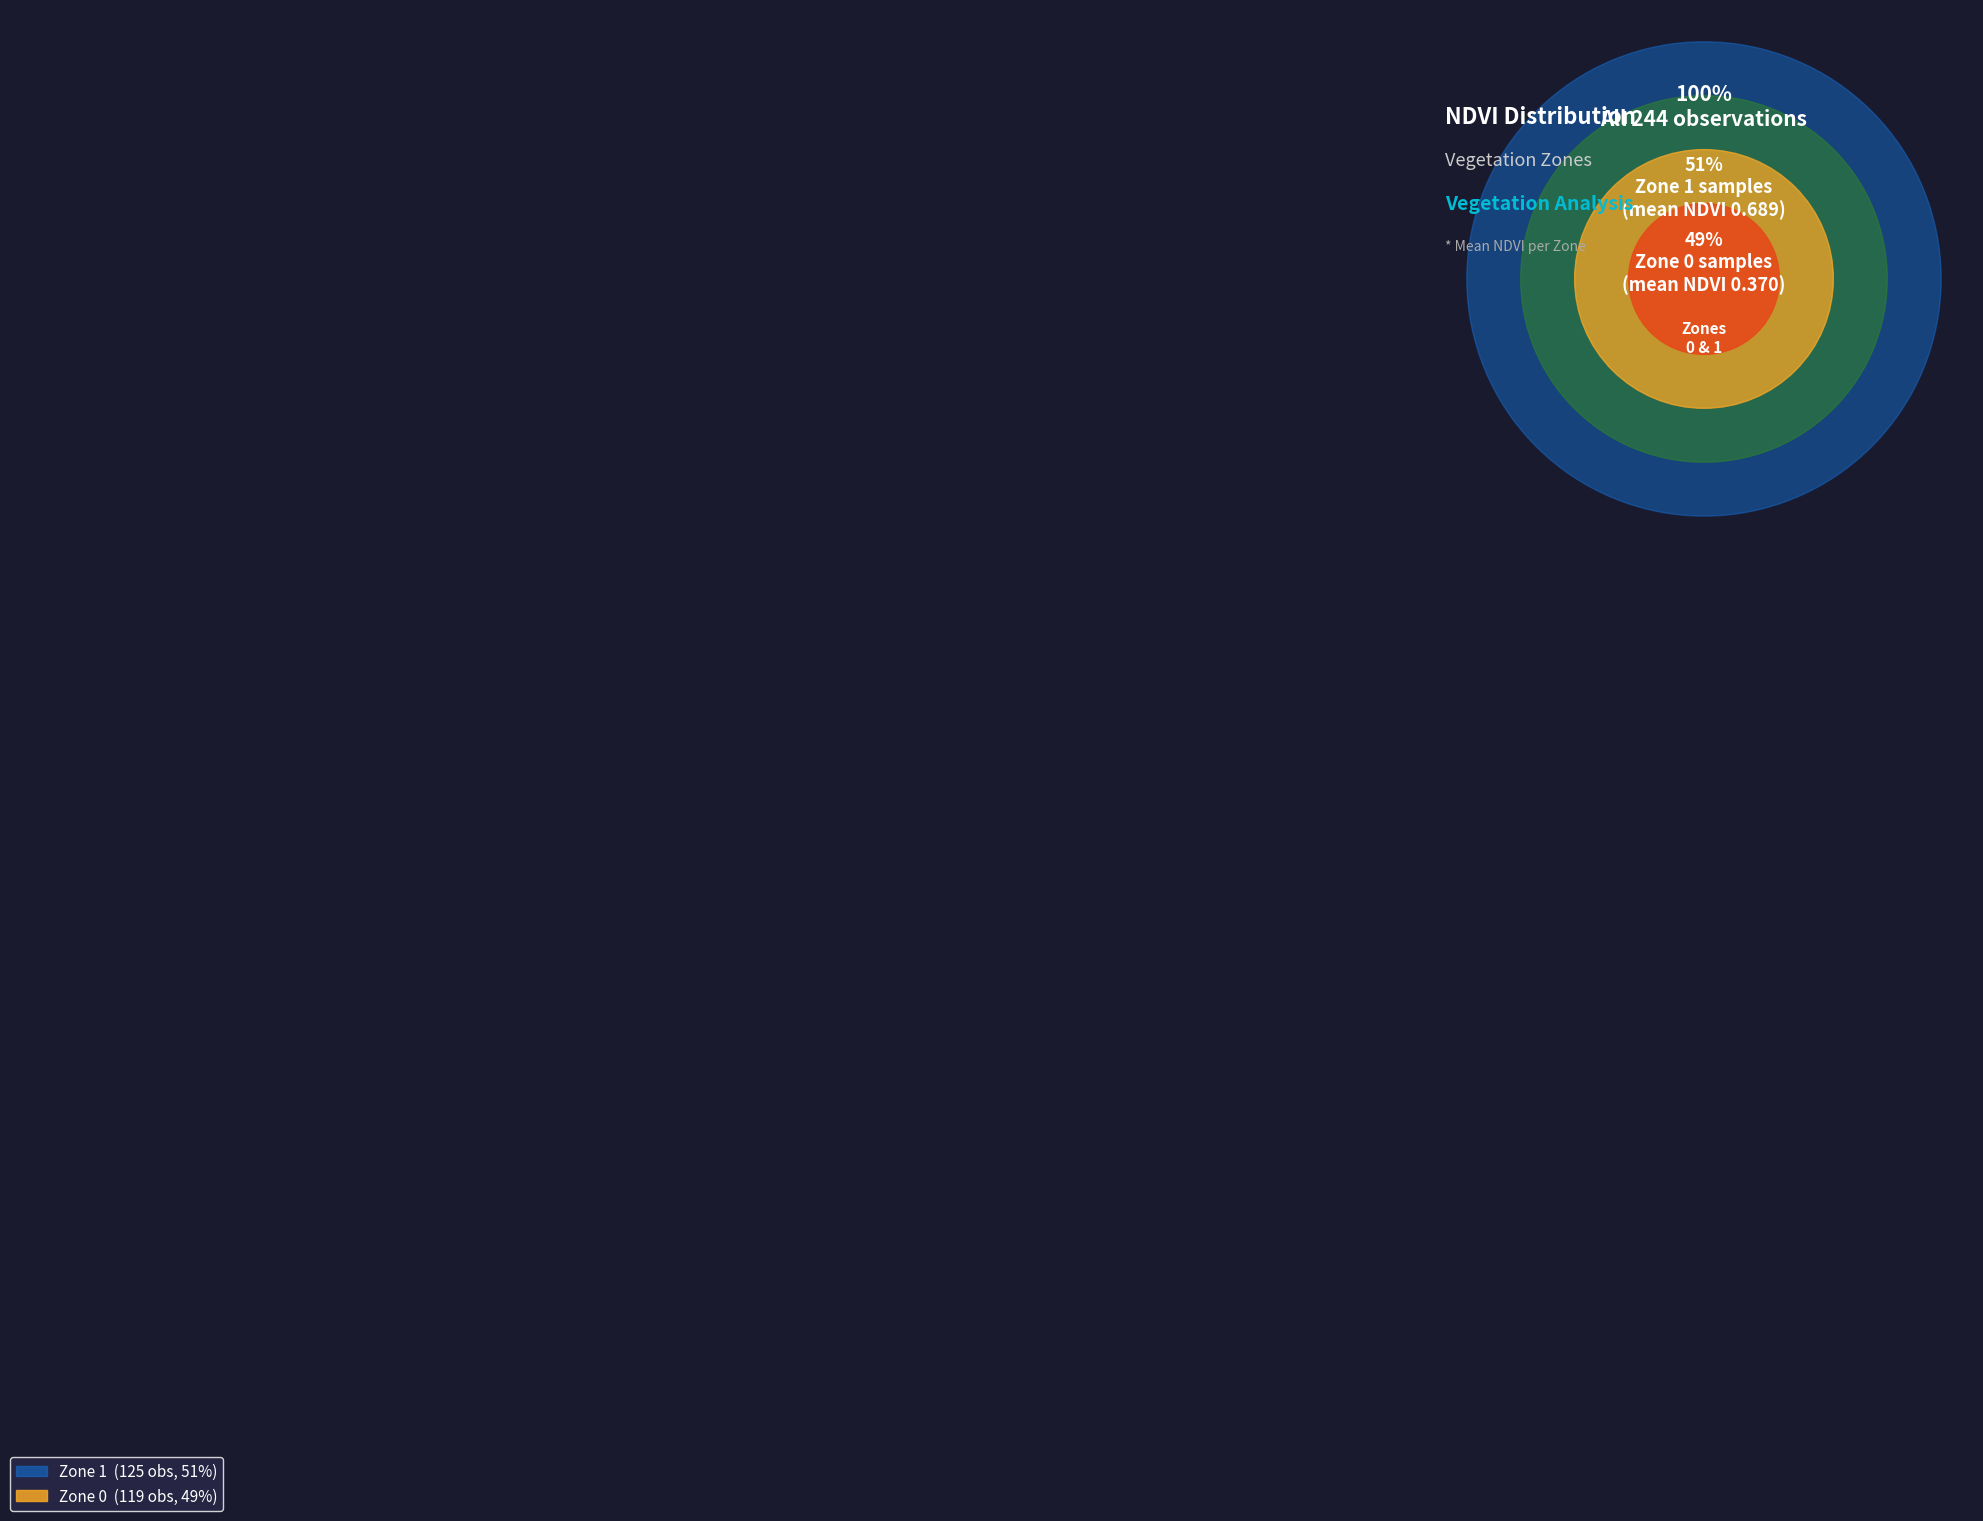

Which category has the biggest portion of the pie?

Zone 1